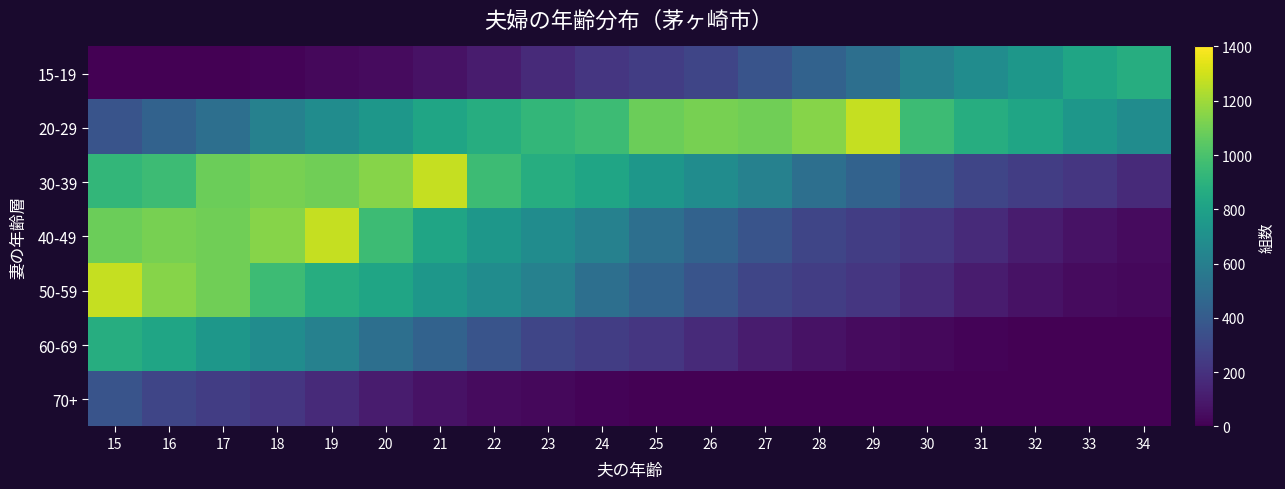

Which series has the largest total across all categories?

20-29